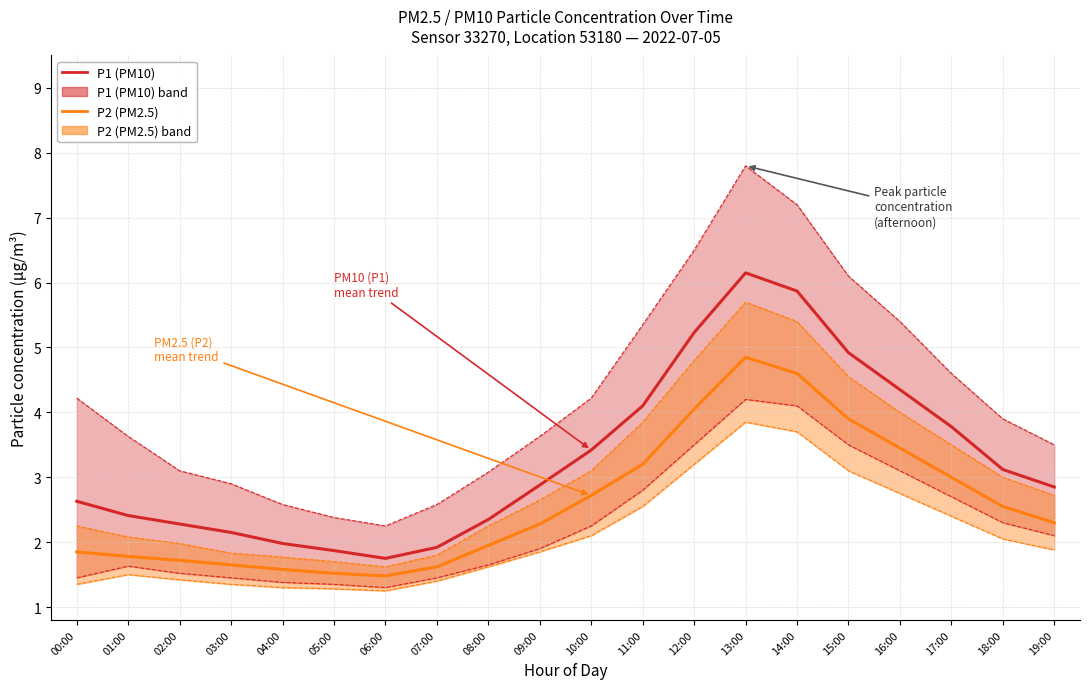

Where does the P2 (PM2.5) series first go above 2?

09:00